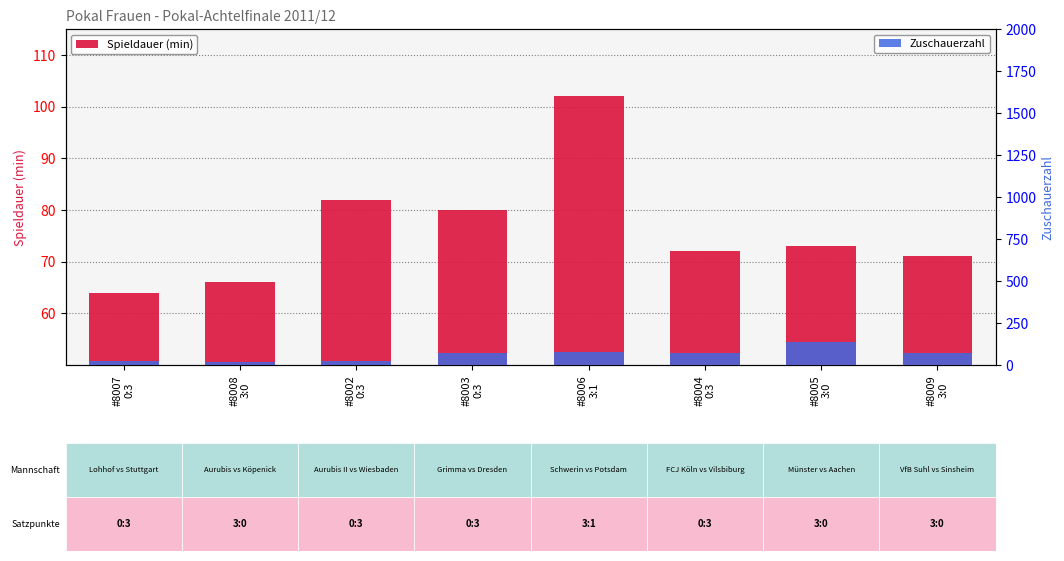

Reading left to right, what are all the values shown in this chart?

Spieldauer (min): 64.0	66.0	82.0	80.0	102.0	72.0	73.0	71.0
Zuschauerzahl: 22.5	20.0	25.0	70.0	79.0	70.0	136.7	70.0